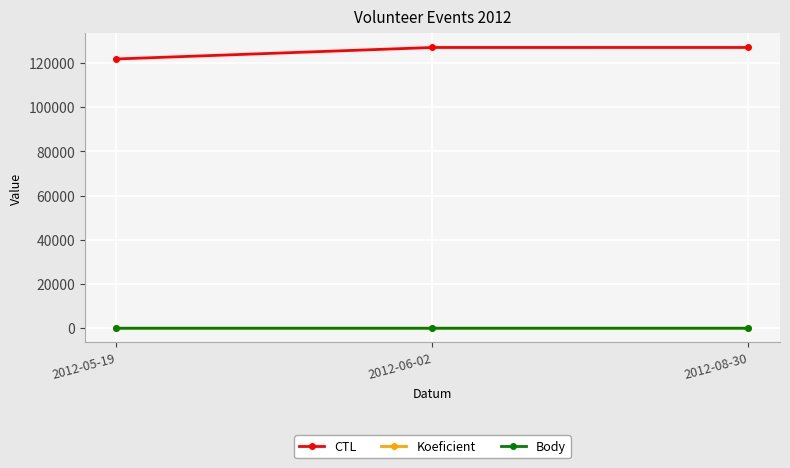

Does the chart have visible grid lines?

Yes